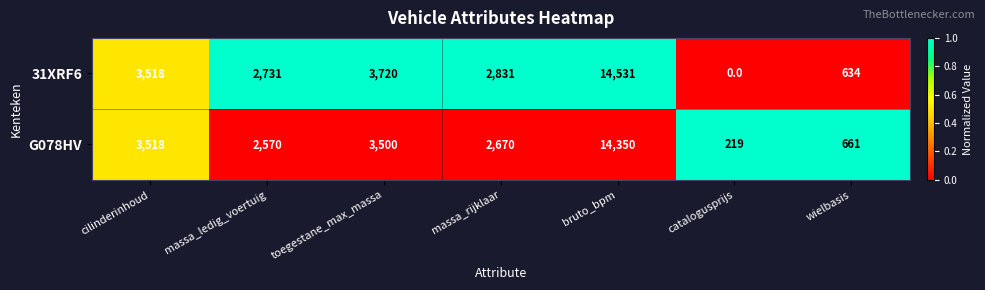

Is the value of G078HV at cilinderinhoud greater than the value of 31XRF6 at toegestane_max_massa?

No